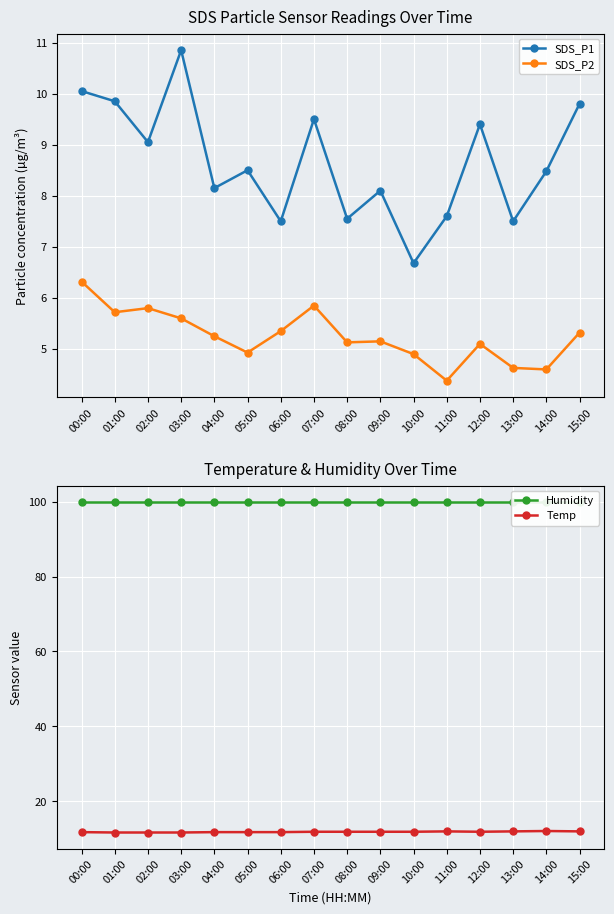

What is the value of the SDS_P1 point at the 6th from the left?

8.5